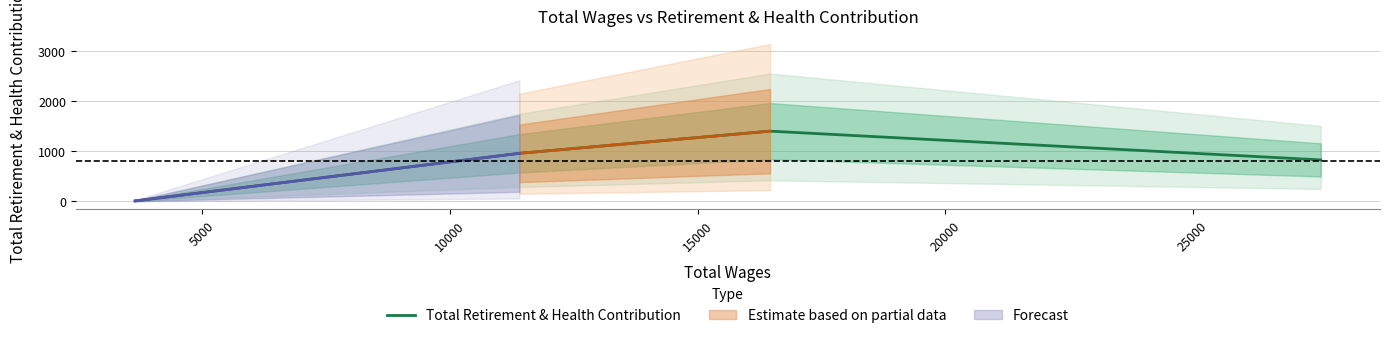

How many interior local peaks does the Total Retirement & Health Contribution series have?

1